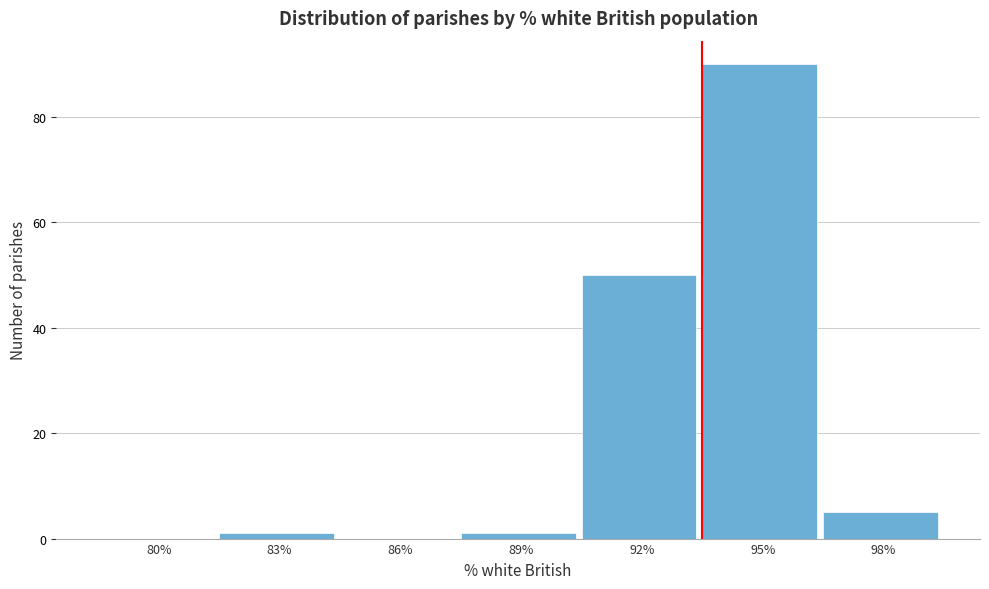

Reading right to left, what are all the values shown in this chart?

98%=5	95%=90	92%=50	89%=1	86%=0	83%=1	80%=0